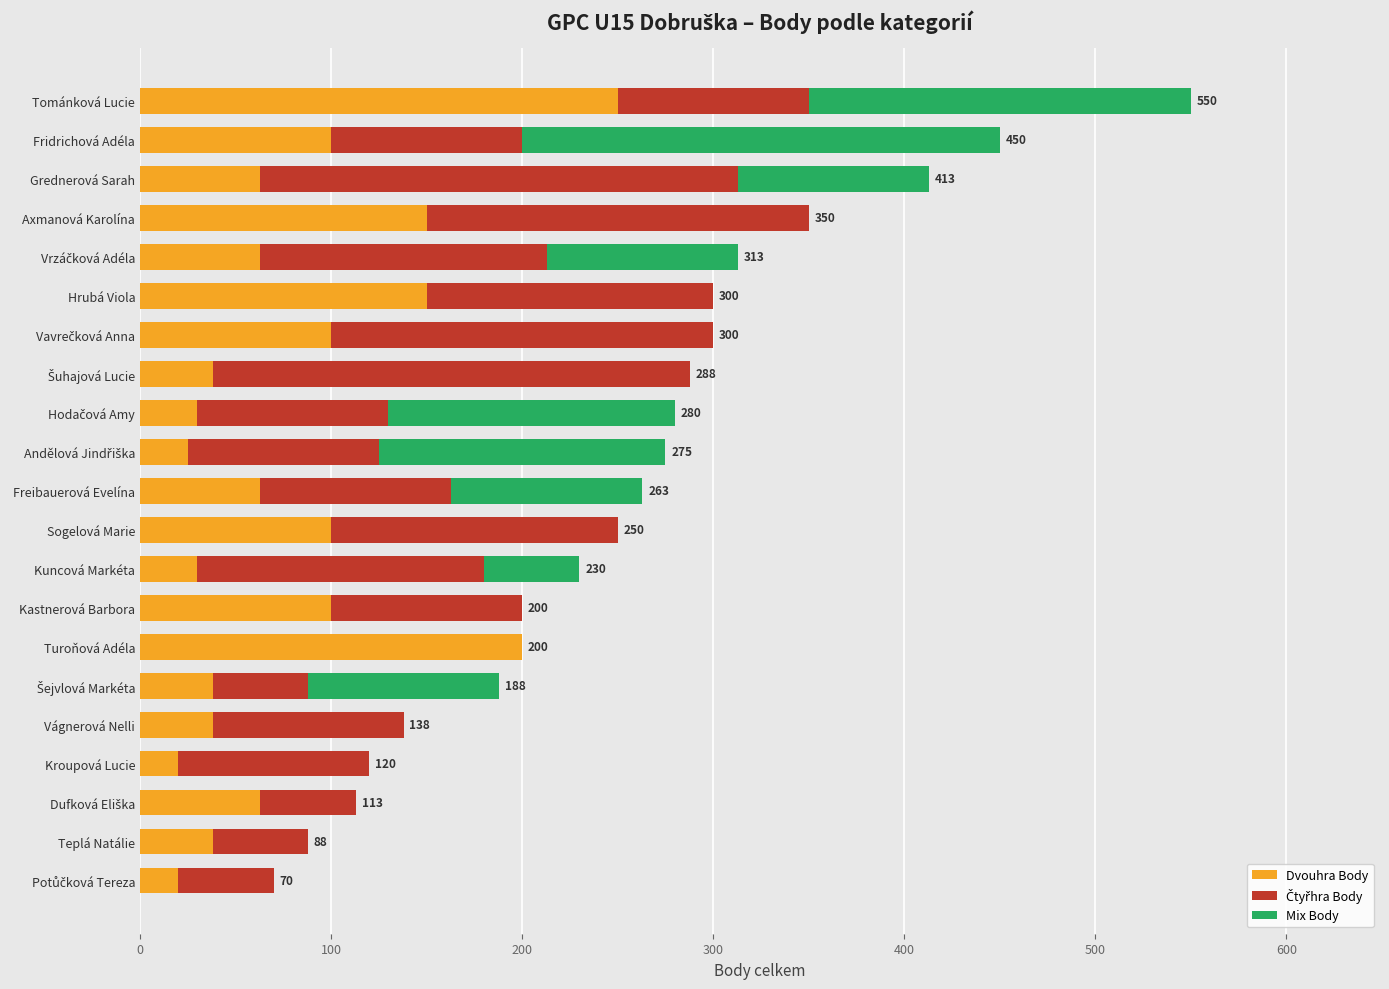

At which category is the sum across all series the highest?

Tománková Lucie